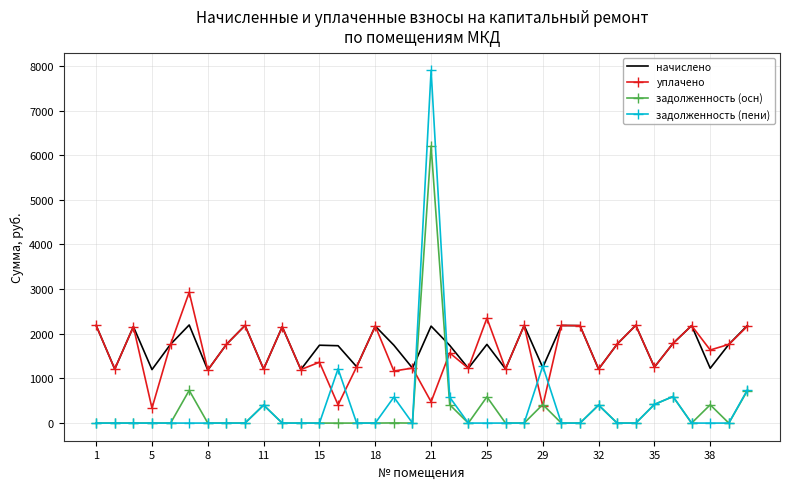

What is the maximum value shown in the chart?

7900.1